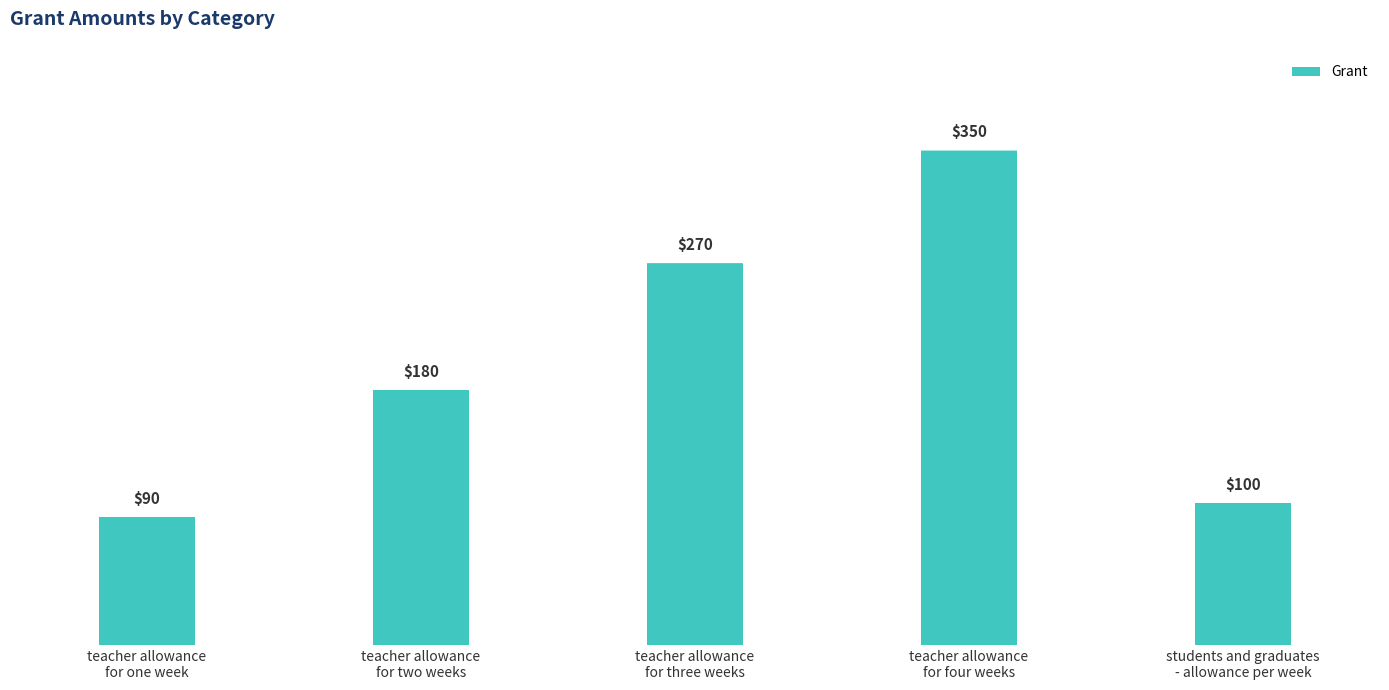

Count the number of categories in the chart.

5